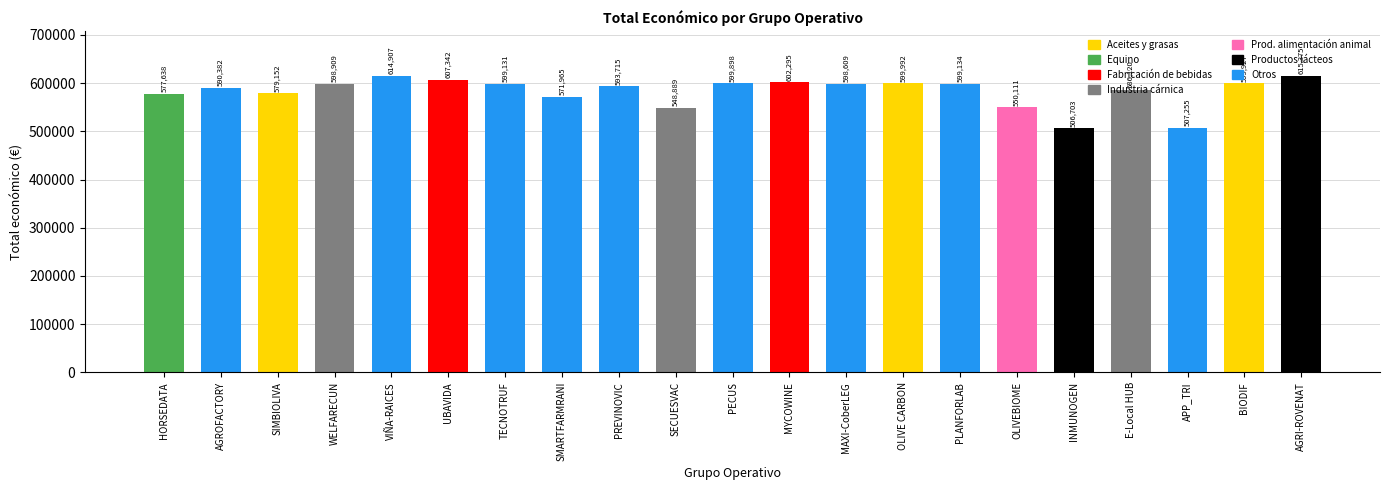

How many values are below 598609?

10